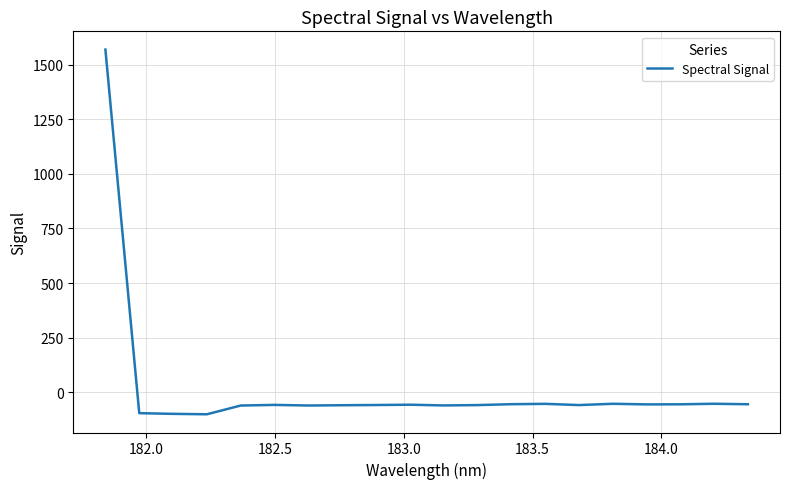

What is the difference between the maximum and minimum values?

1669.9